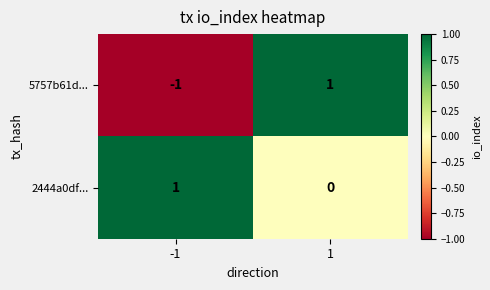

At which category is the sum across all series the highest?

1